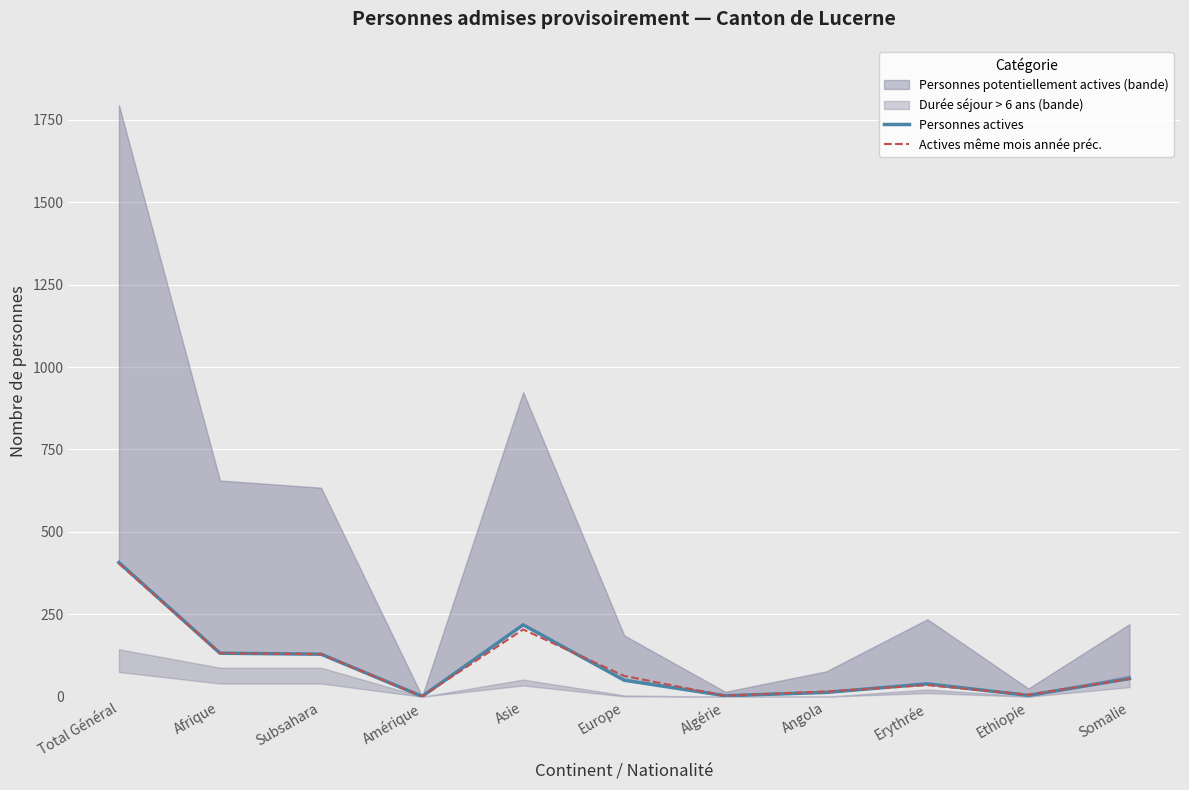

What is the label of the 2nd point from the left?

Afrique